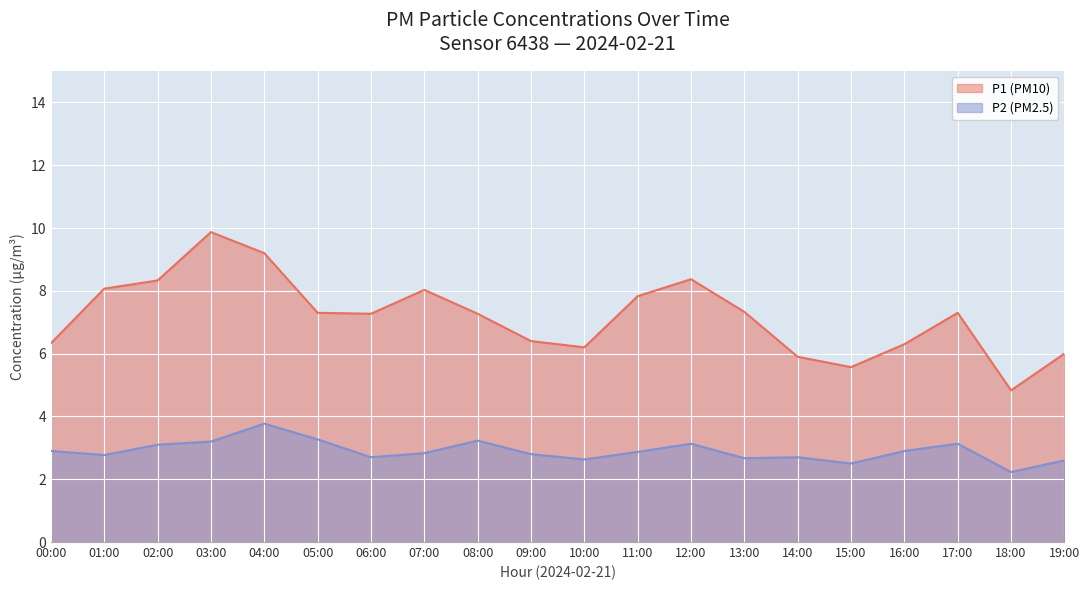

True or false: P2 and P1 intersect in this chart.

False